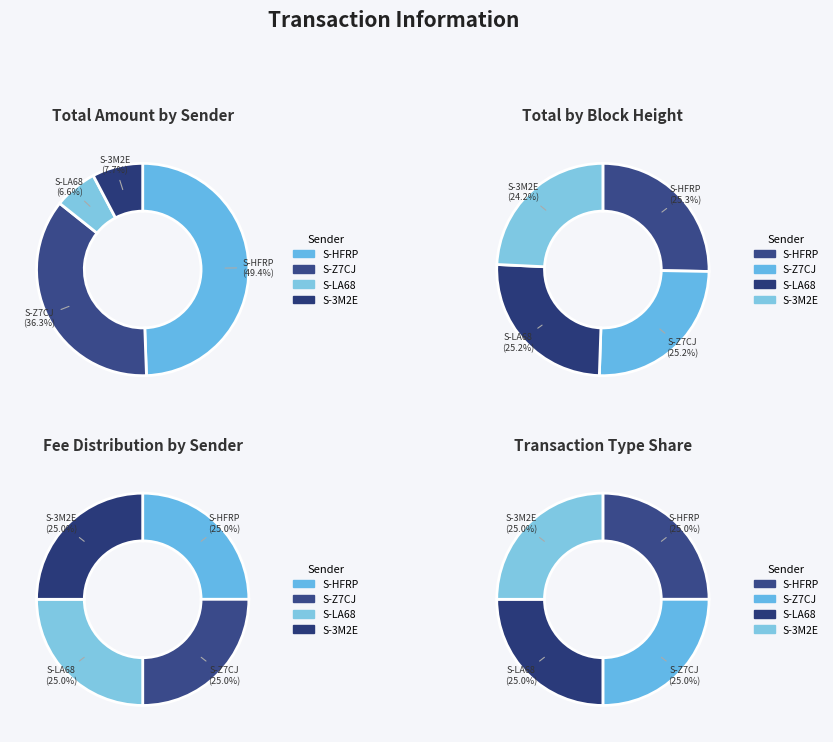

True or false: S-HFRP-PGXW-8AWE-CCBC5 accounts for 37% of the total.

False